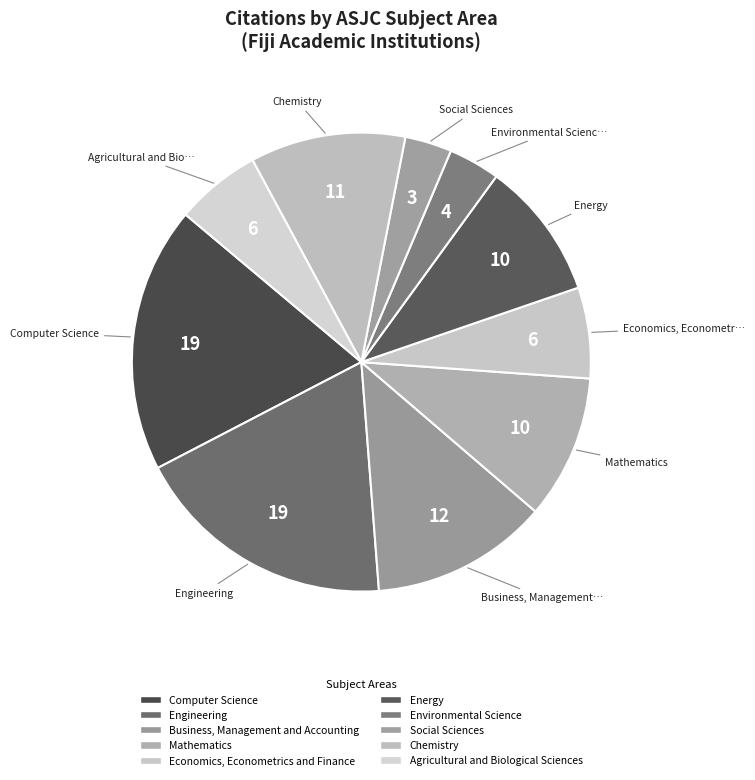

To the nearest percent, what is the average slice percentage?

10%